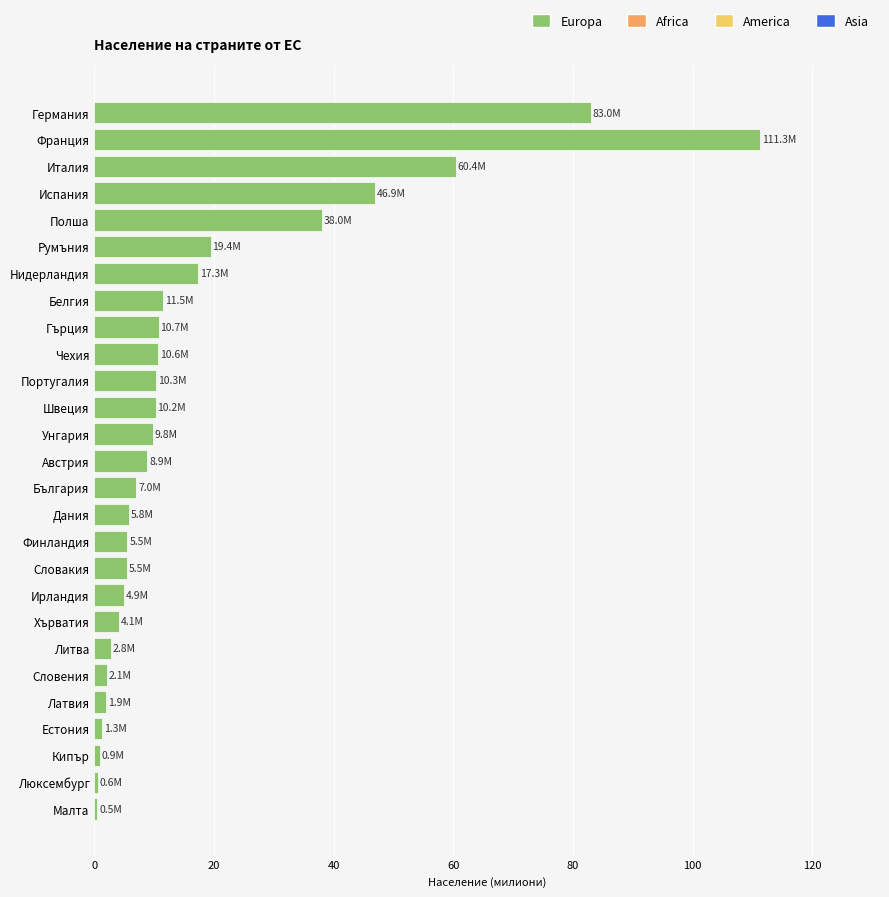

Between Италия and Португалия, which is larger?

Италия